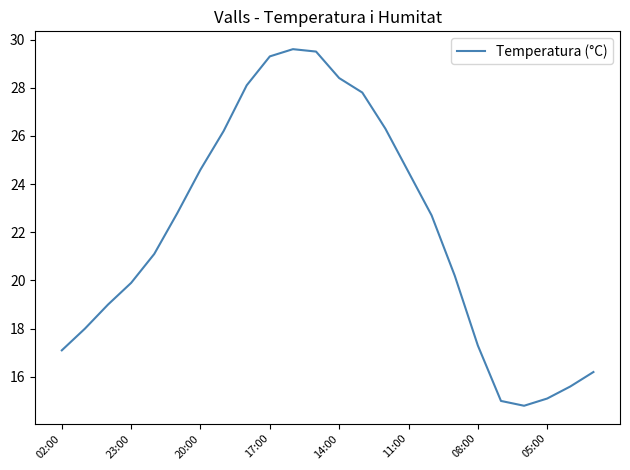

What is the minimum value shown in the chart?

14.8